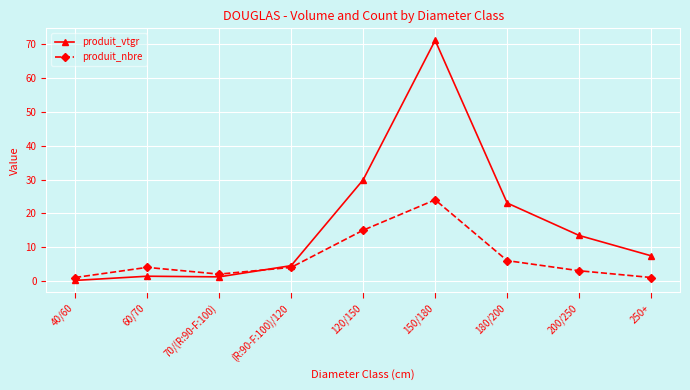

Does the chart have visible grid lines?

Yes